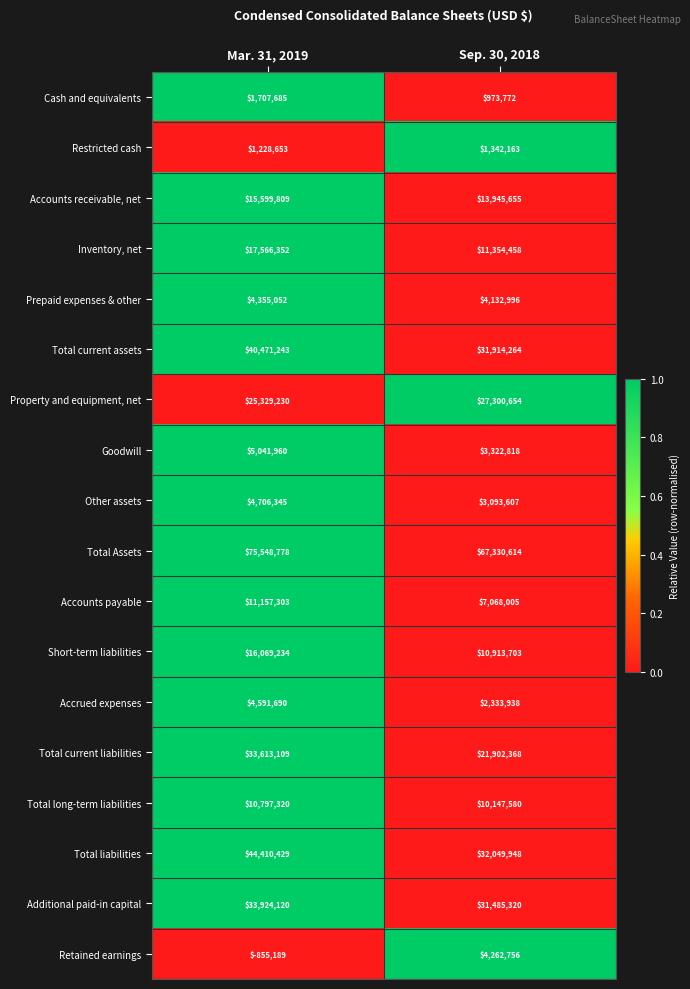

At which category does the chart reach its peak across all series?

Mar. 31, 2019